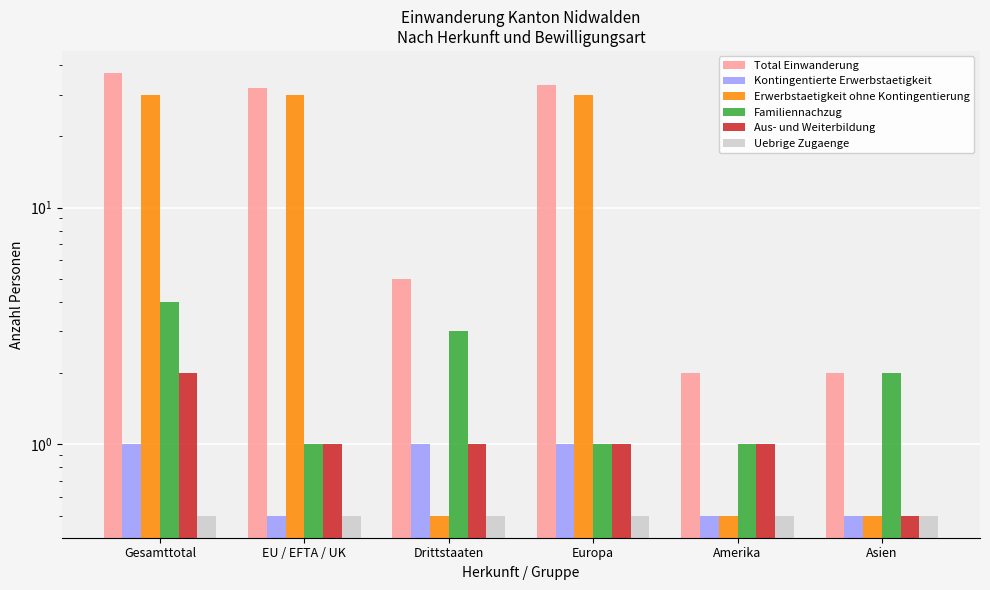

What is the total value across all series at Europa?

66.5